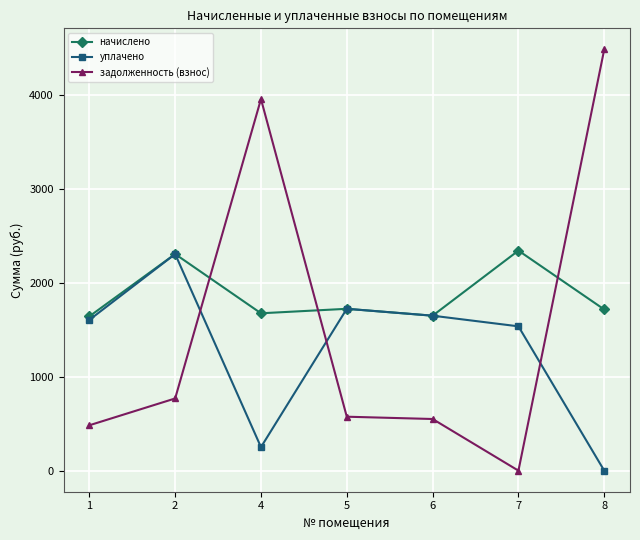

True or false: задолженность (взнос) and уплачено cross at least once.

True